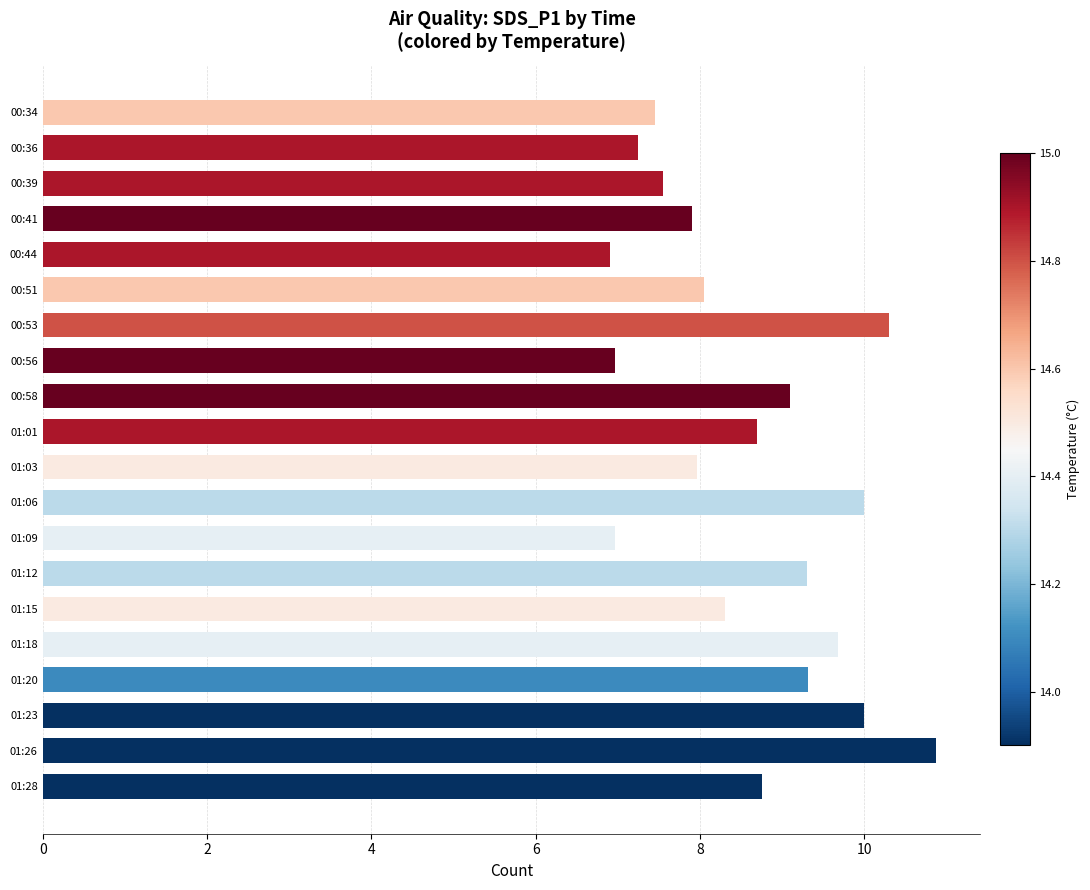

Approximately how many times larger is the value at 00:36 compared to 01:26?

0.7